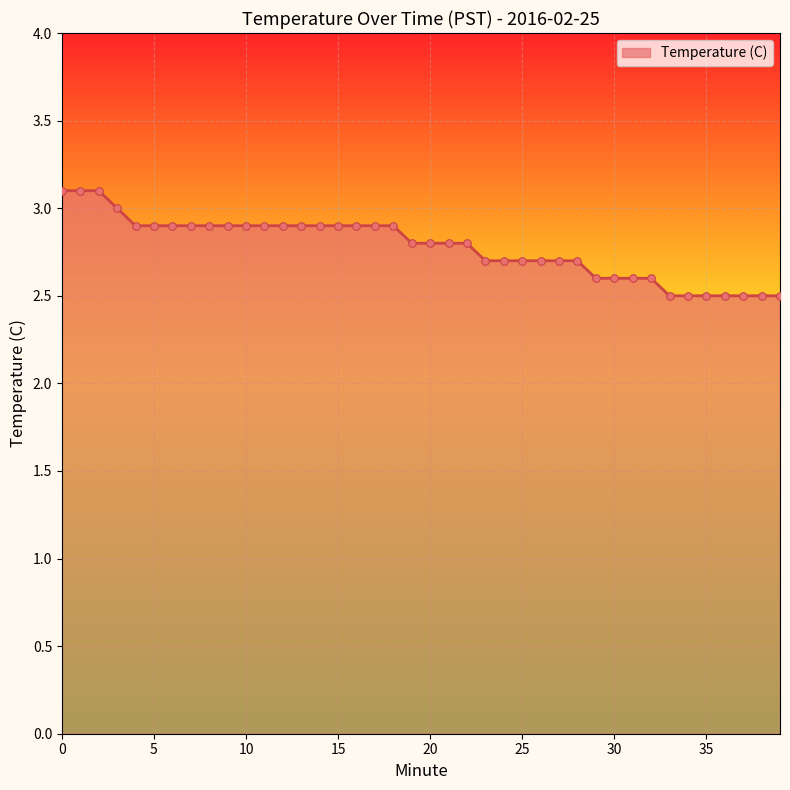

What is the greatest value displayed?

3.1